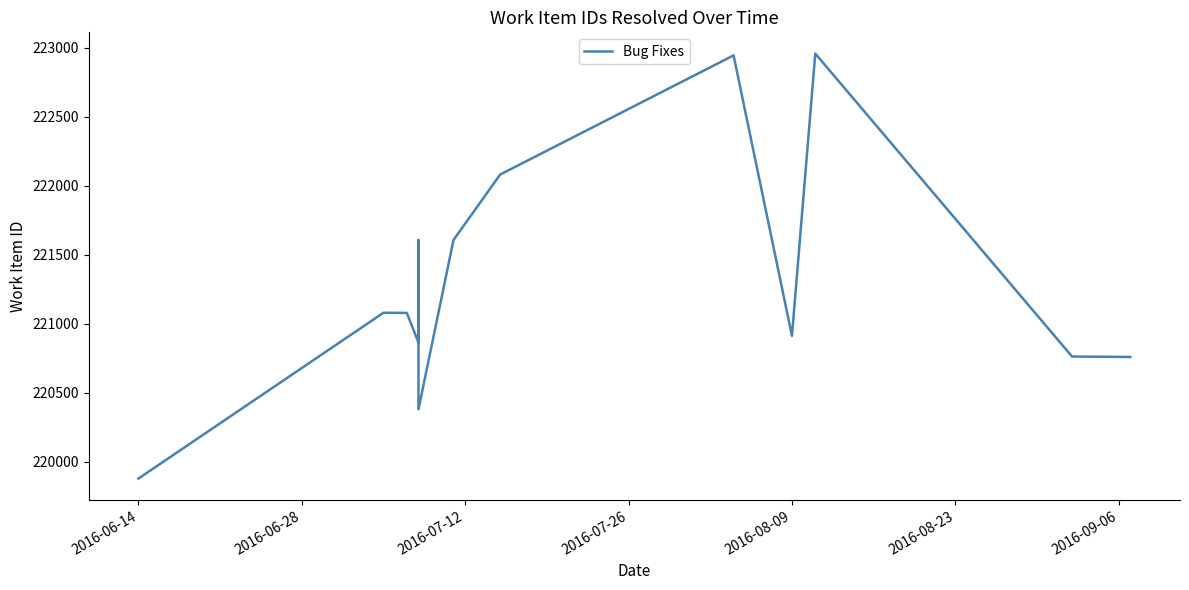

What position from the left is 2016-08-09?

10